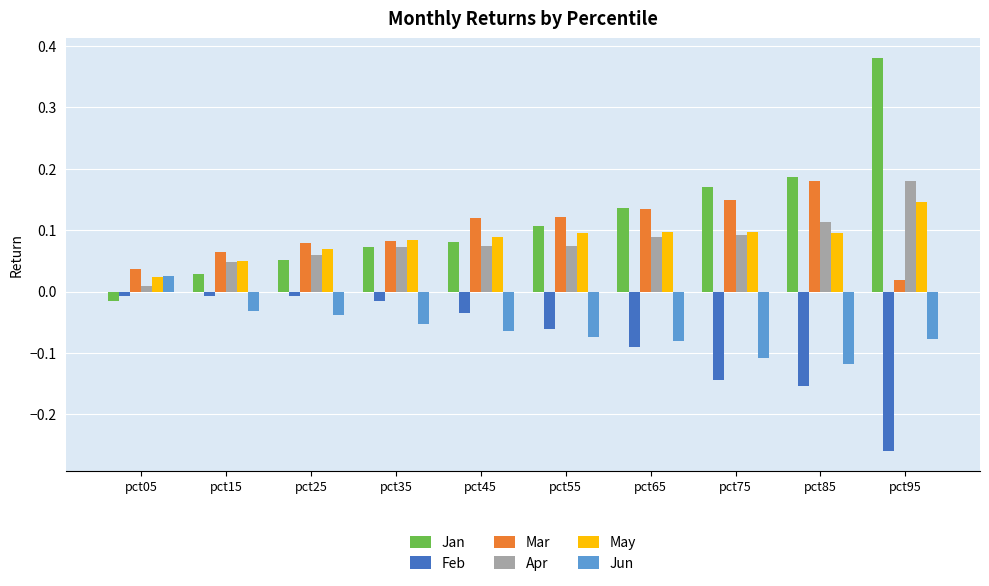

At which category does the chart reach its peak across all series?

pct95